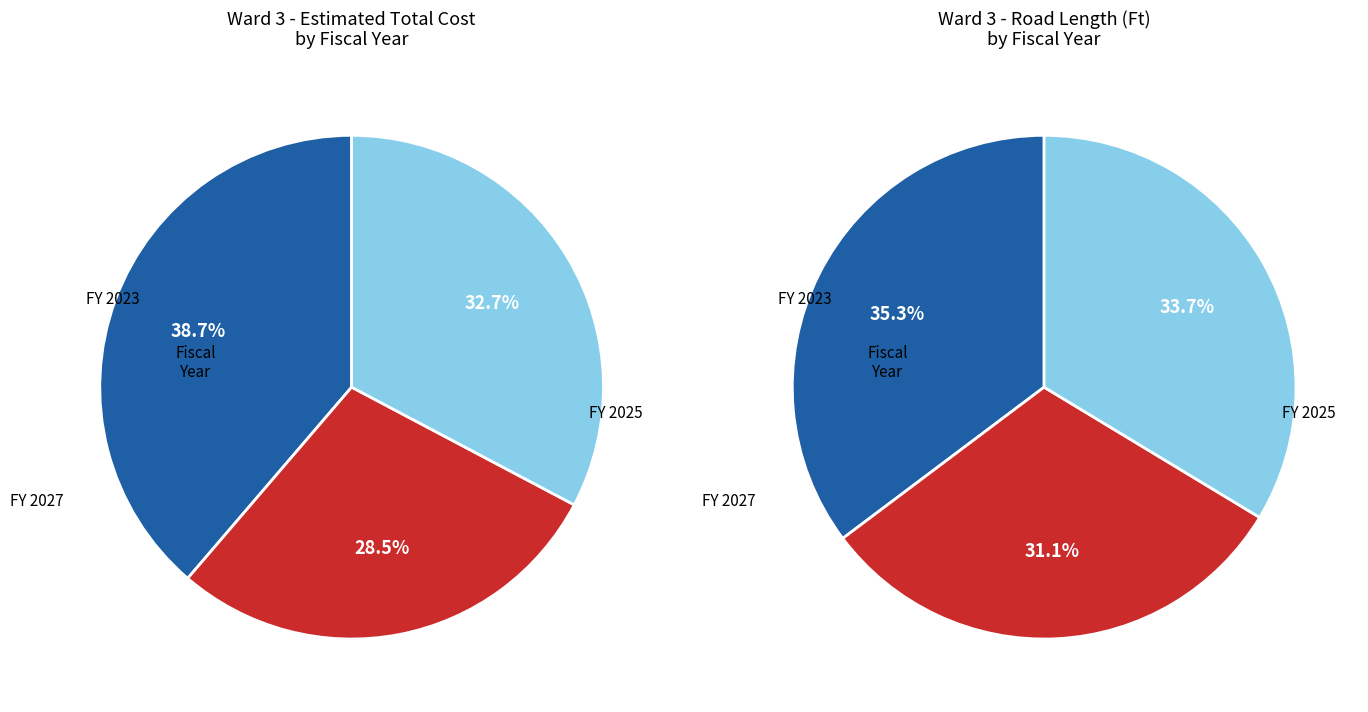

To the nearest percent, what portion does FY 2027 represent?

33%